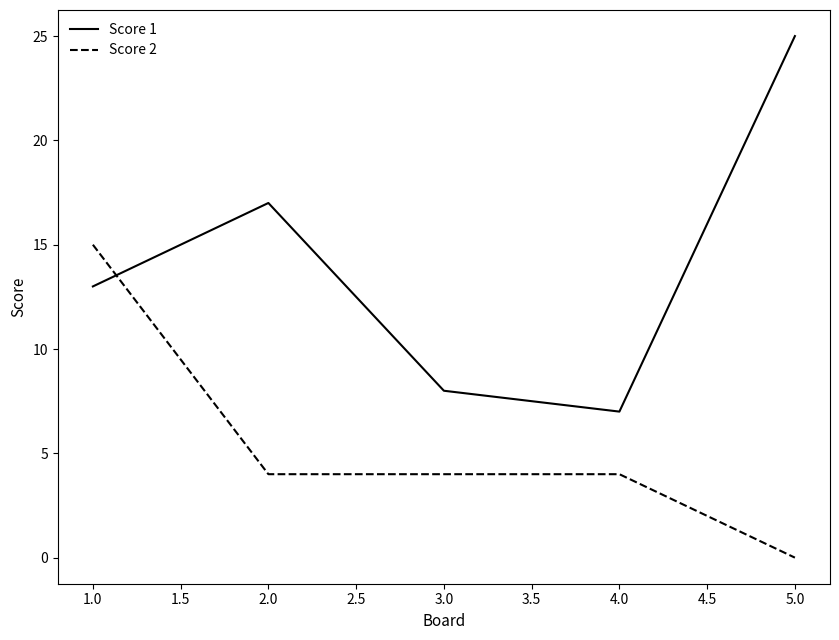

What is the difference between the second highest and minimum values in the Score 2 series?

4